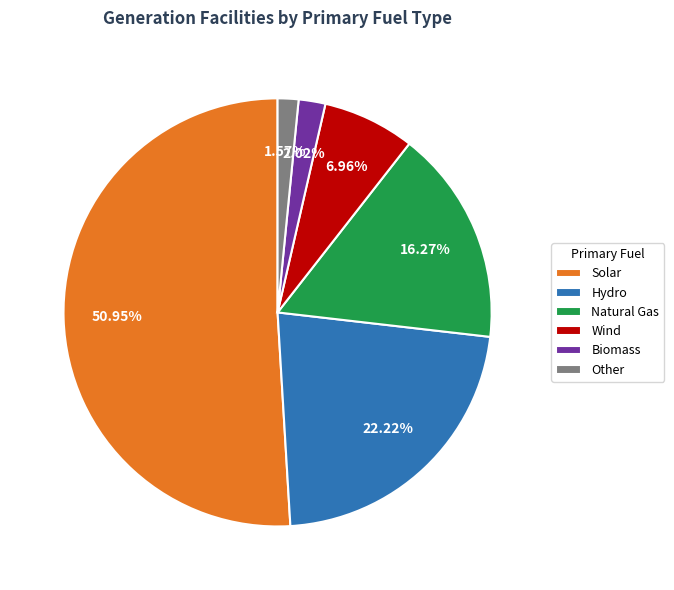

Between Hydro and Natural Gas, which is larger?

Hydro